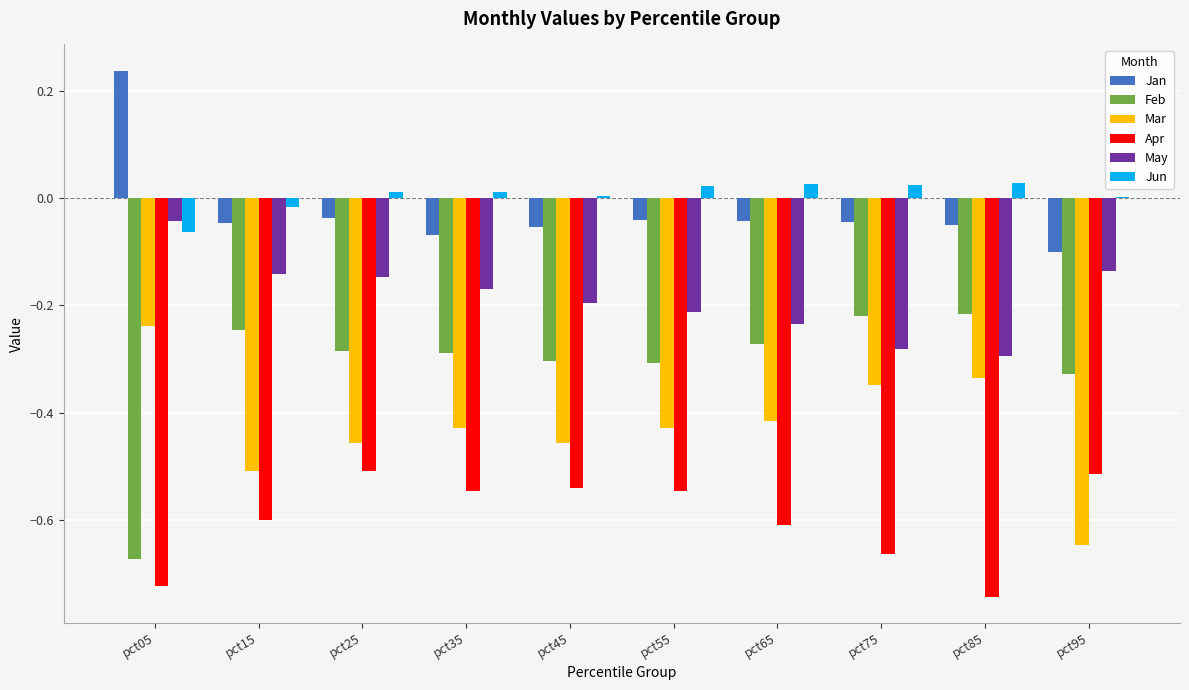

What is the sum of all Apr values?

-6.0